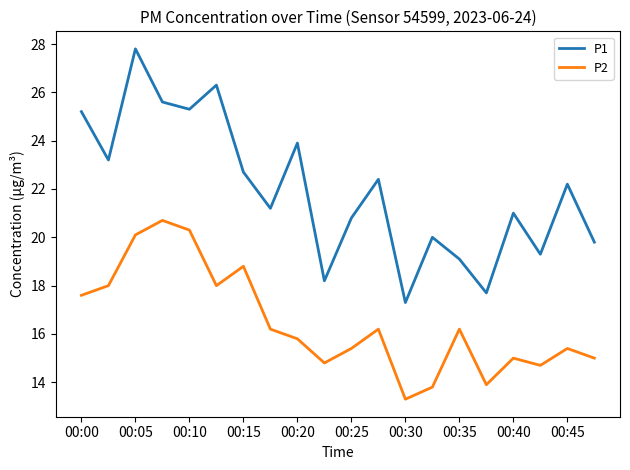

Rank the series by their maximum value, from lowest to highest.

P2, P1